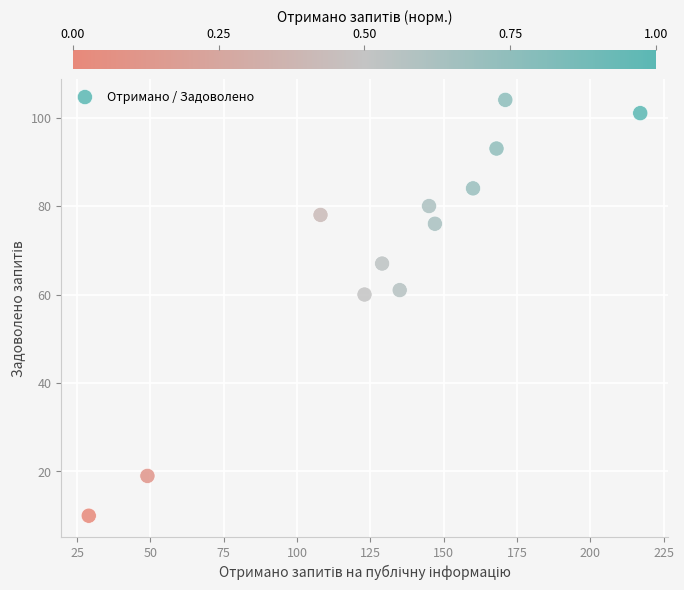

What is the average Y value?

69